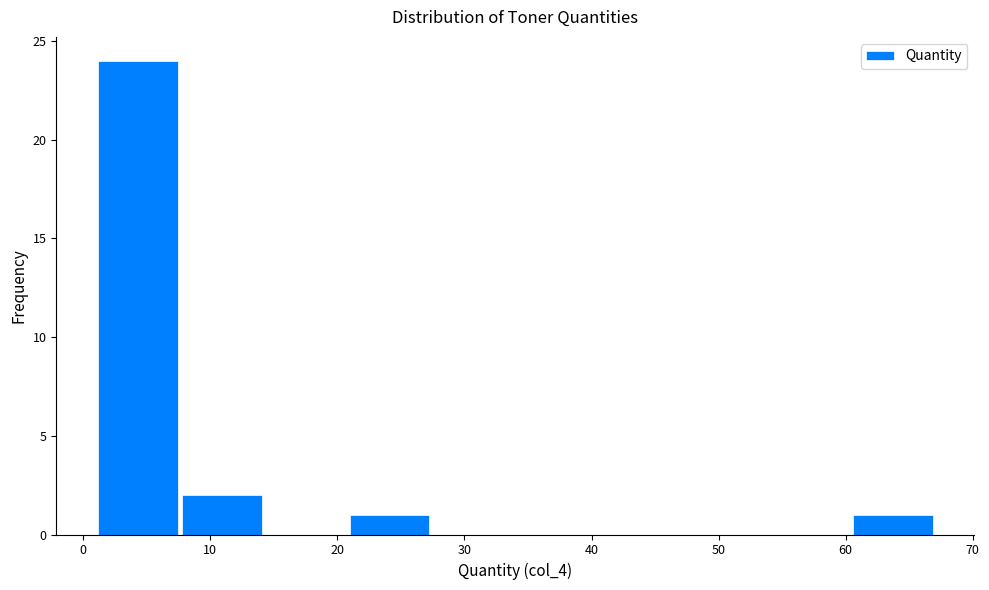

How tall is the bar that spans 1.0 to 7.6 on the x-axis? Neither the bar edges nor the heights are printed on the chart, so give them approximately, as read against the axes.

24